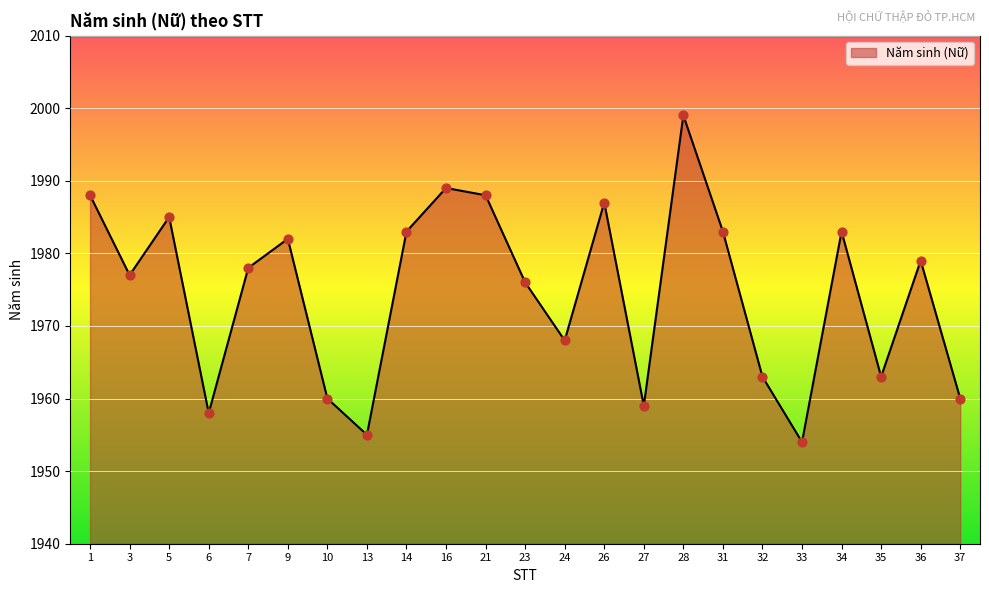

What is the change in value from 21 to 27?

-29